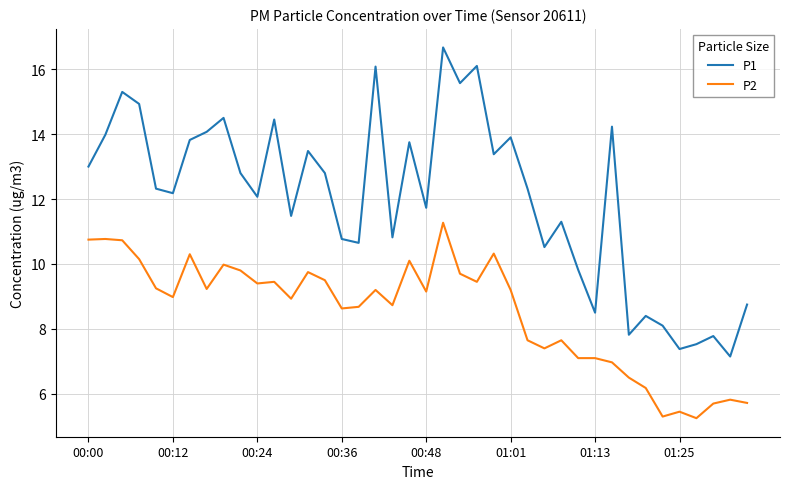

List the series in order of their peak value, highest first.

P1, P2